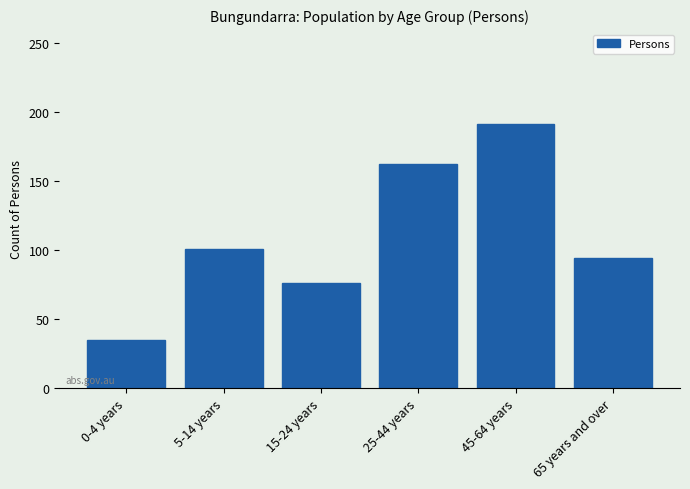

Reading right to left, extract all data points from this chart.

94	191	162	76	101	35